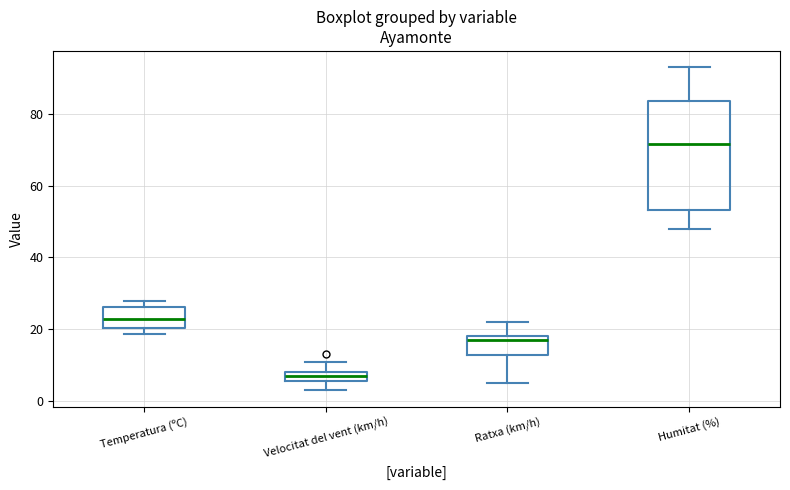

Where does the upper whisker of the box for Humitat (%) end on the y-axis? The values are not printed on the chart, so give them approximately, as read against the axis.

94